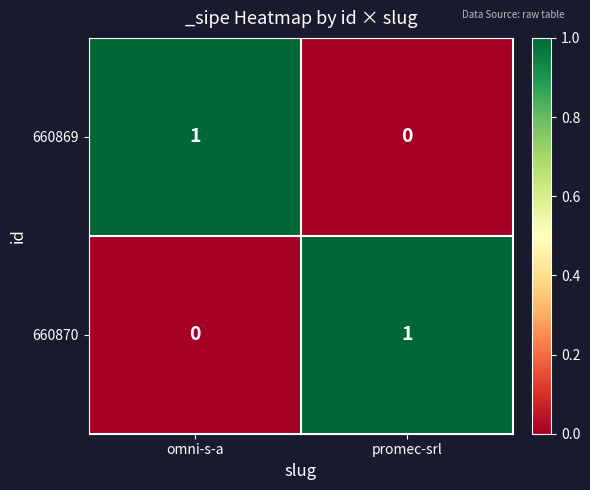

Reading right to left, transcribe all the data shown in this chart.

660869: 0	1
660870: 1	0